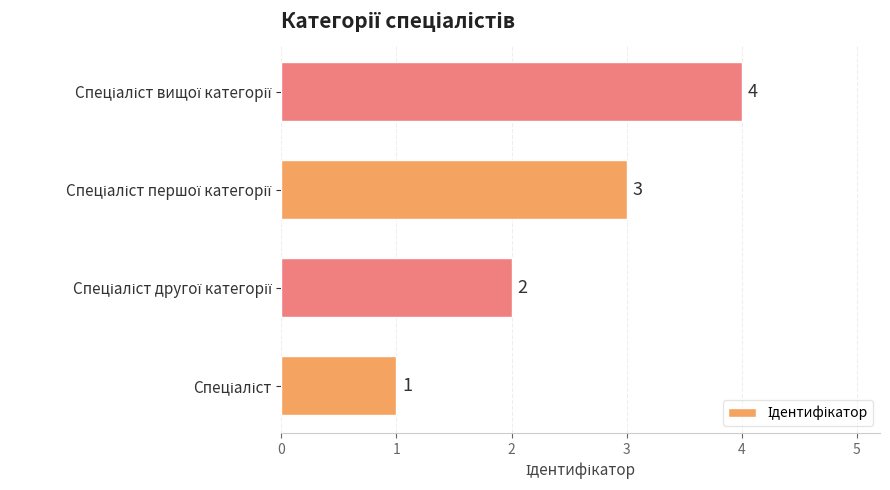

What is the sum of all values?

10